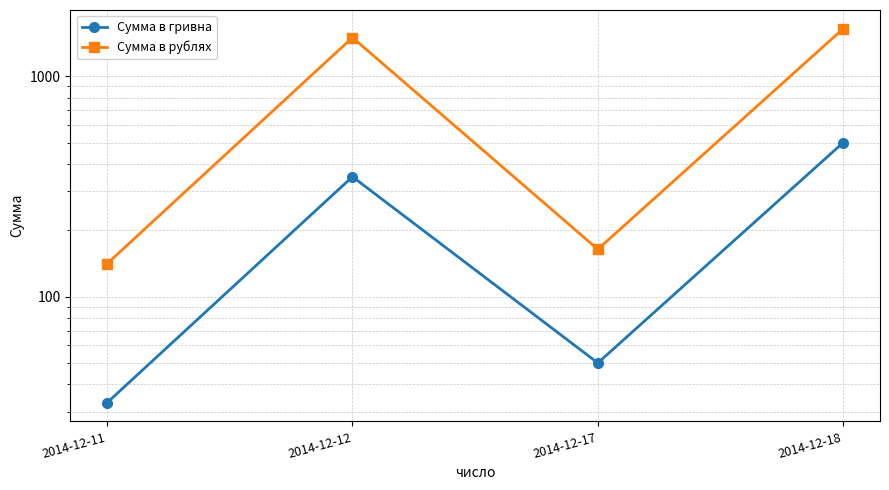

True or false: Сумма в гривна and Сумма в рублях intersect in this chart.

False